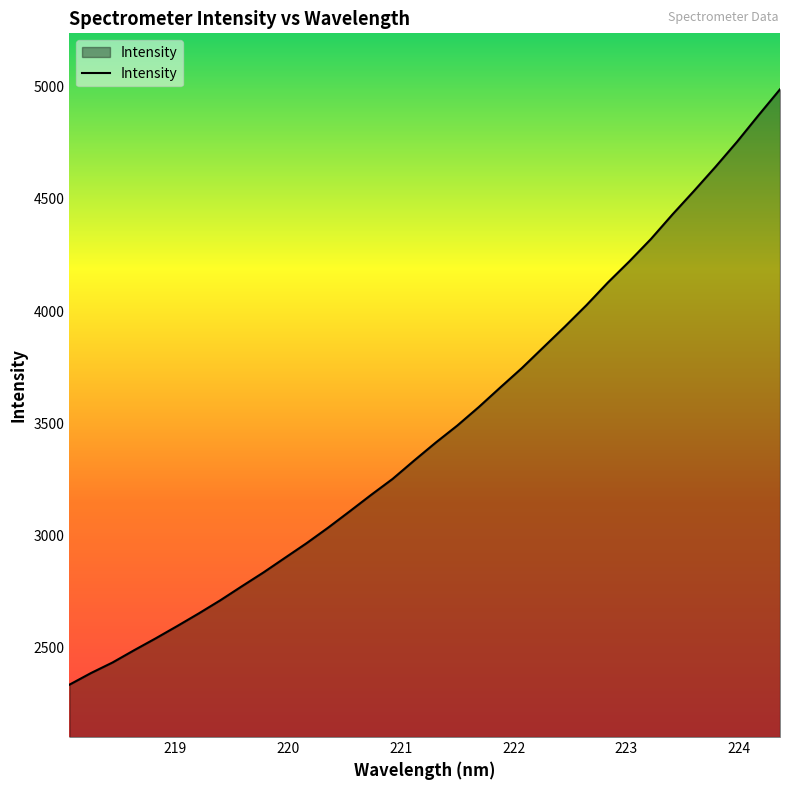

What is the greatest value displayed?

4988.4